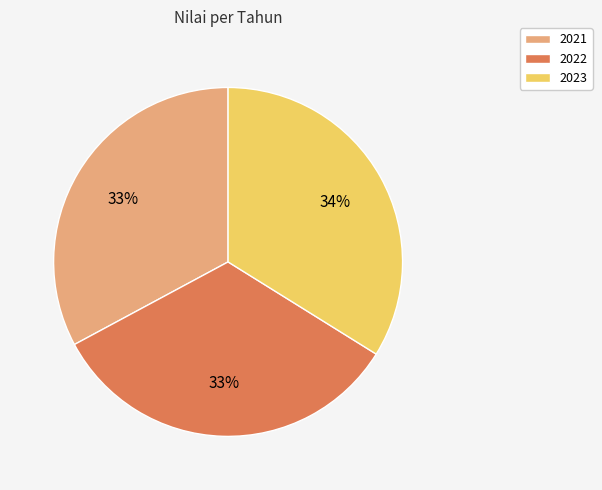

Combined, do 2023 and 2022 account for over 50%?

Yes